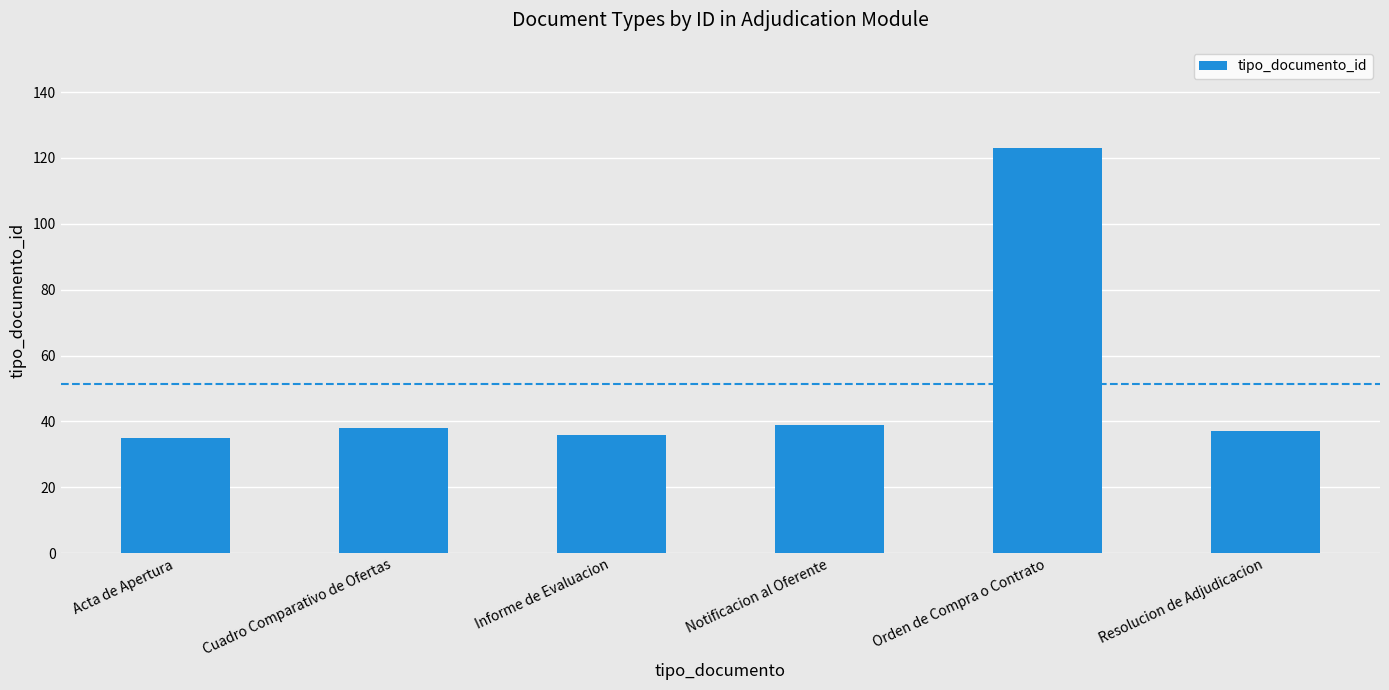

Reading right to left, list all the values displayed in this chart.

Resolucion de Adjudicacion=37	Orden de Compra o Contrato=123	Notificacion al Oferente=39	Informe de Evaluacion=36	Cuadro Comparativo de Ofertas=38	Acta de Apertura=35